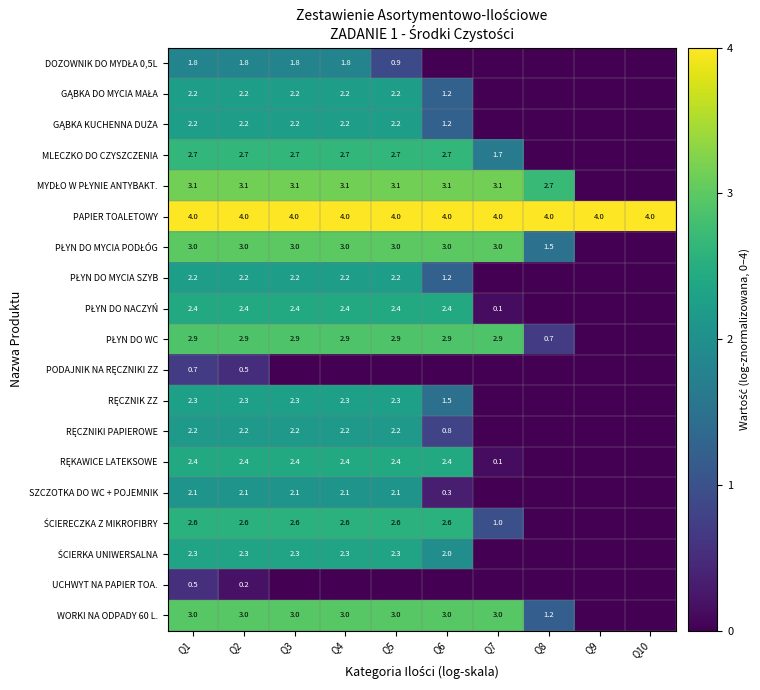

Is it true that WORKI NA ODPADY 60 L. equals 0.6 at Q6?

False